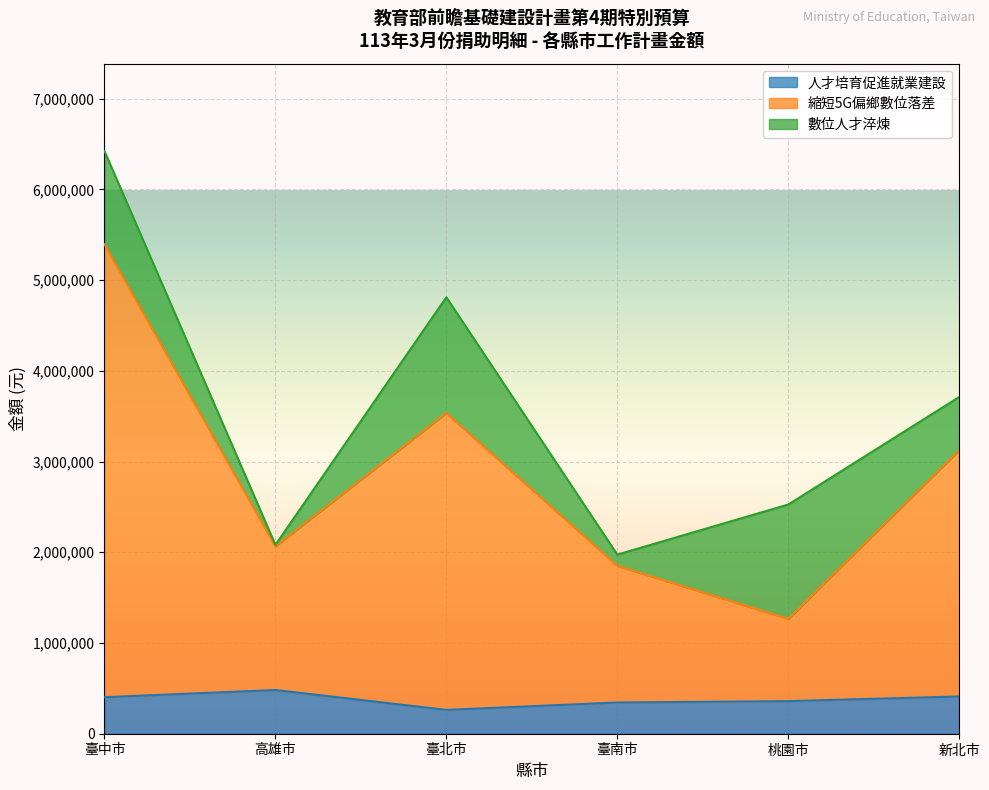

At which label is 人才培育促進就業建設 closest to 372000?

桃園市